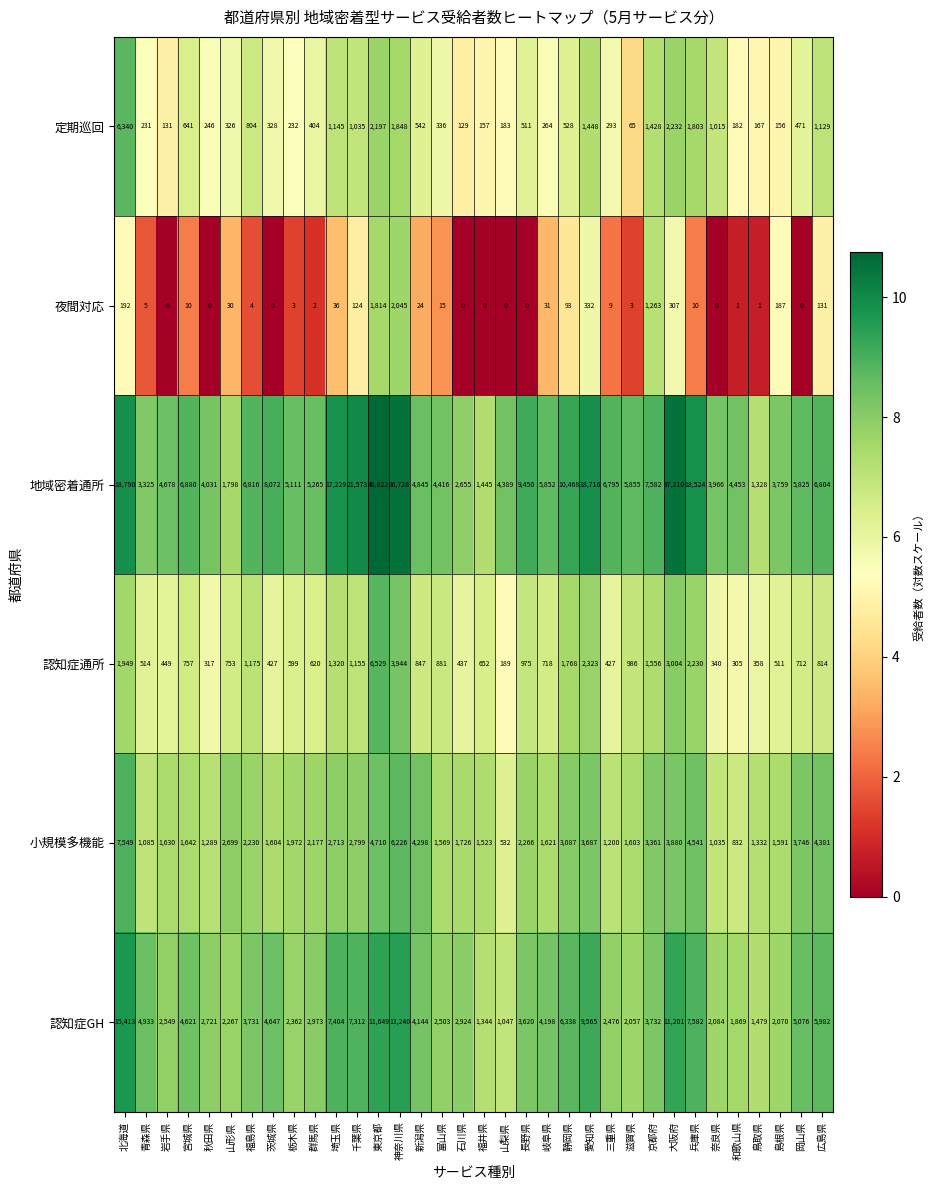

Which series has the largest total across all categories?

地域密着通所